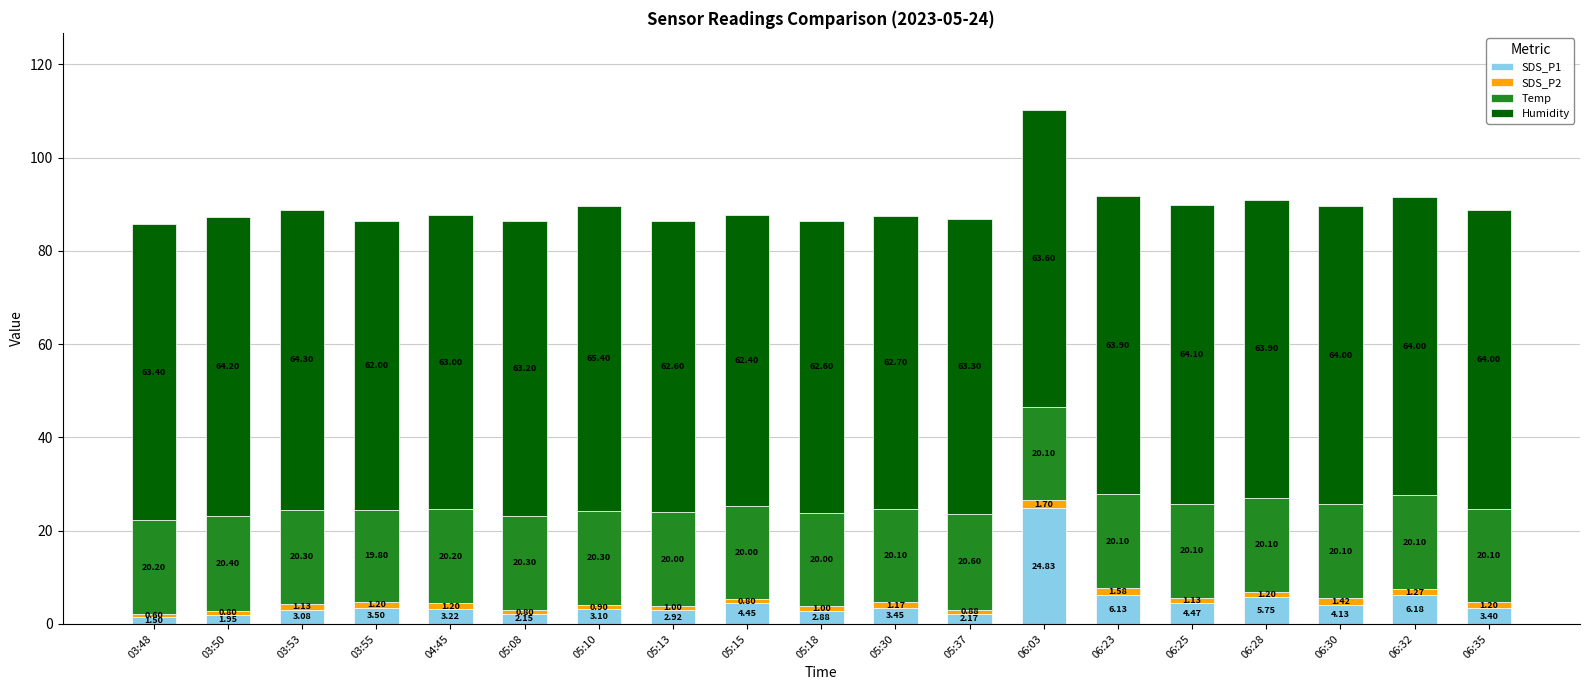

What is the total value across all series at 05:18?

86.5